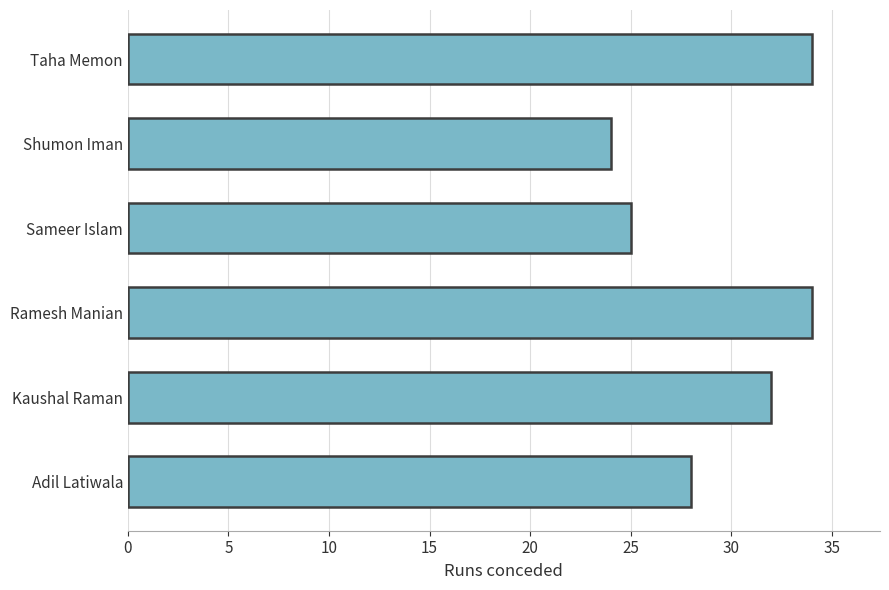

What is the change in value from Shumon Iman to Taha Memon?

+10